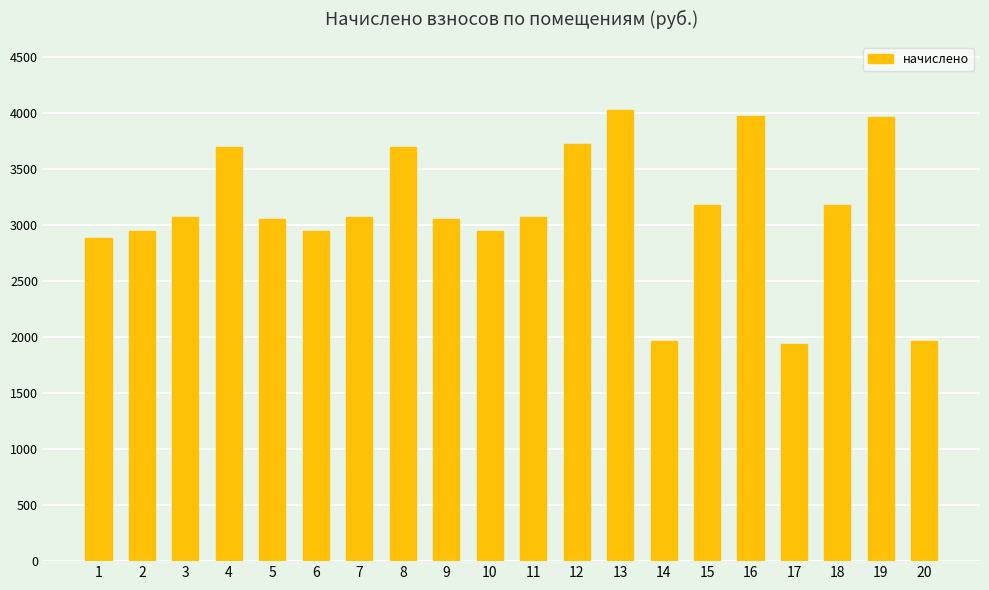

What is the change in value from 3 to 20?

-1105.4